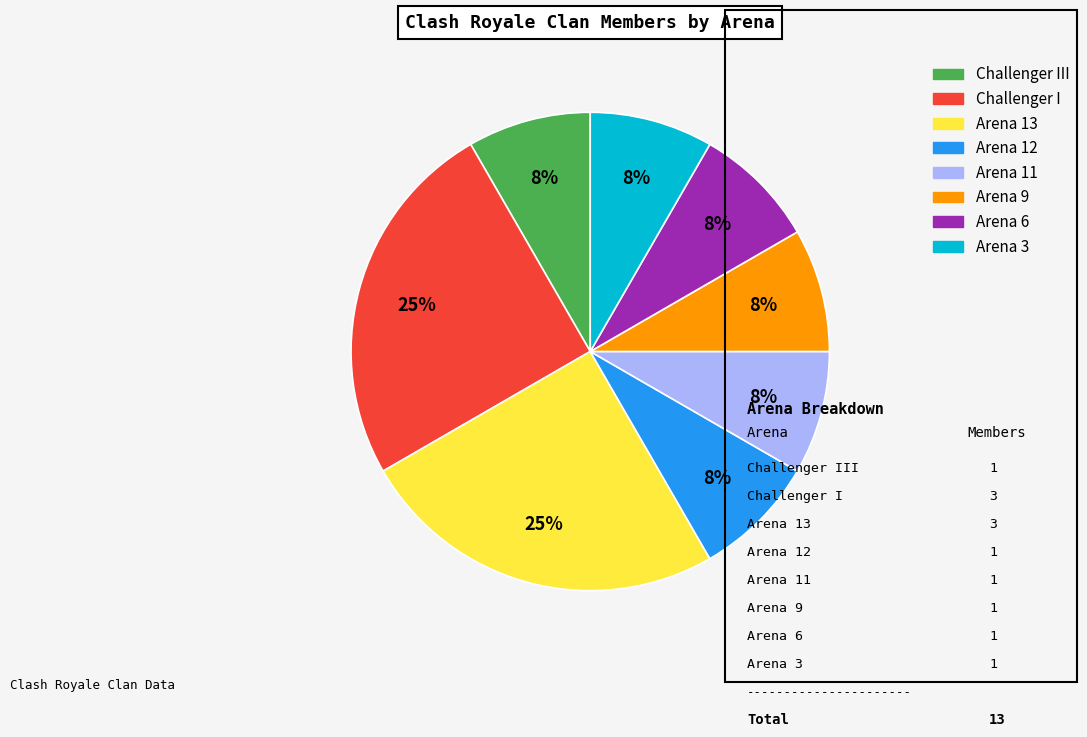

Does any single category account for the majority?

No